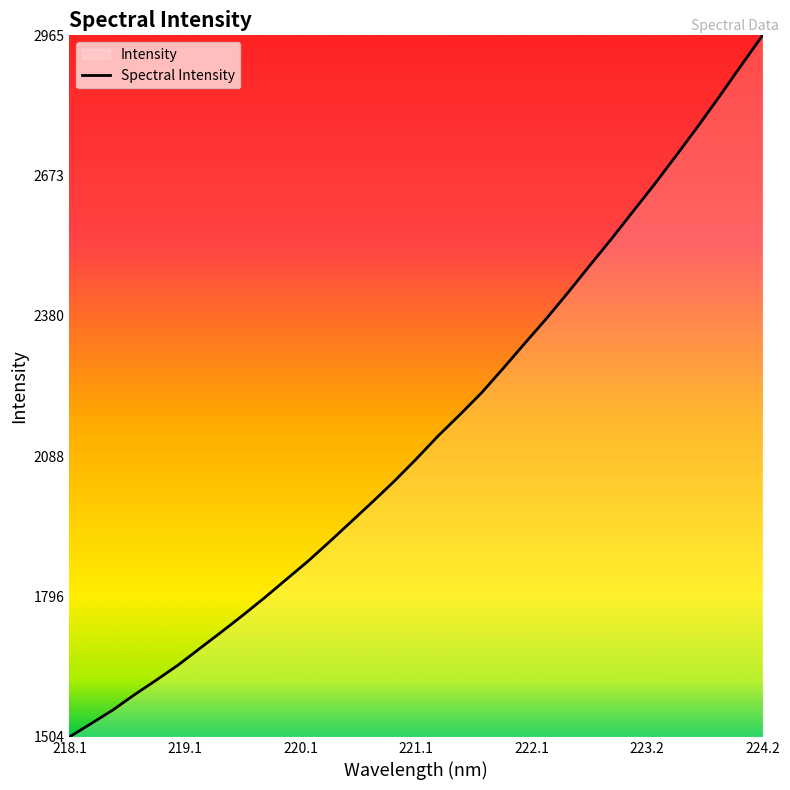

What is the greatest value displayed?

2964.6